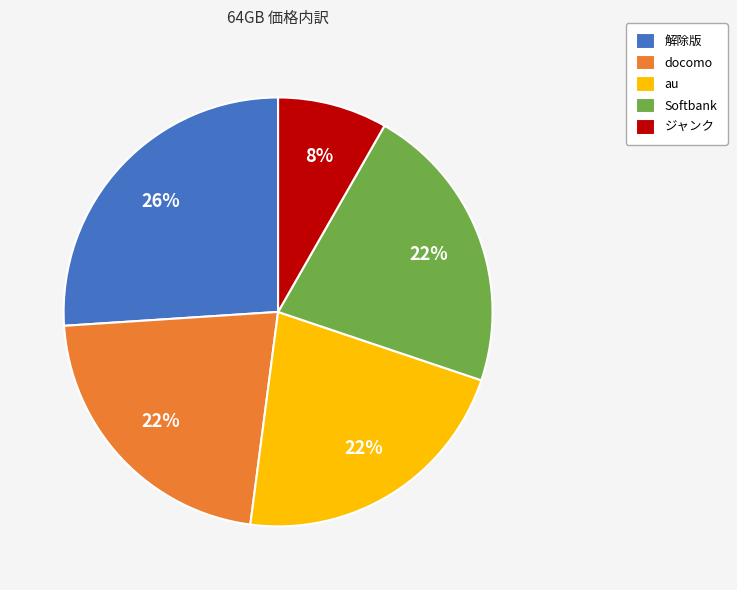

True or false: au accounts for 22% of the total.

True